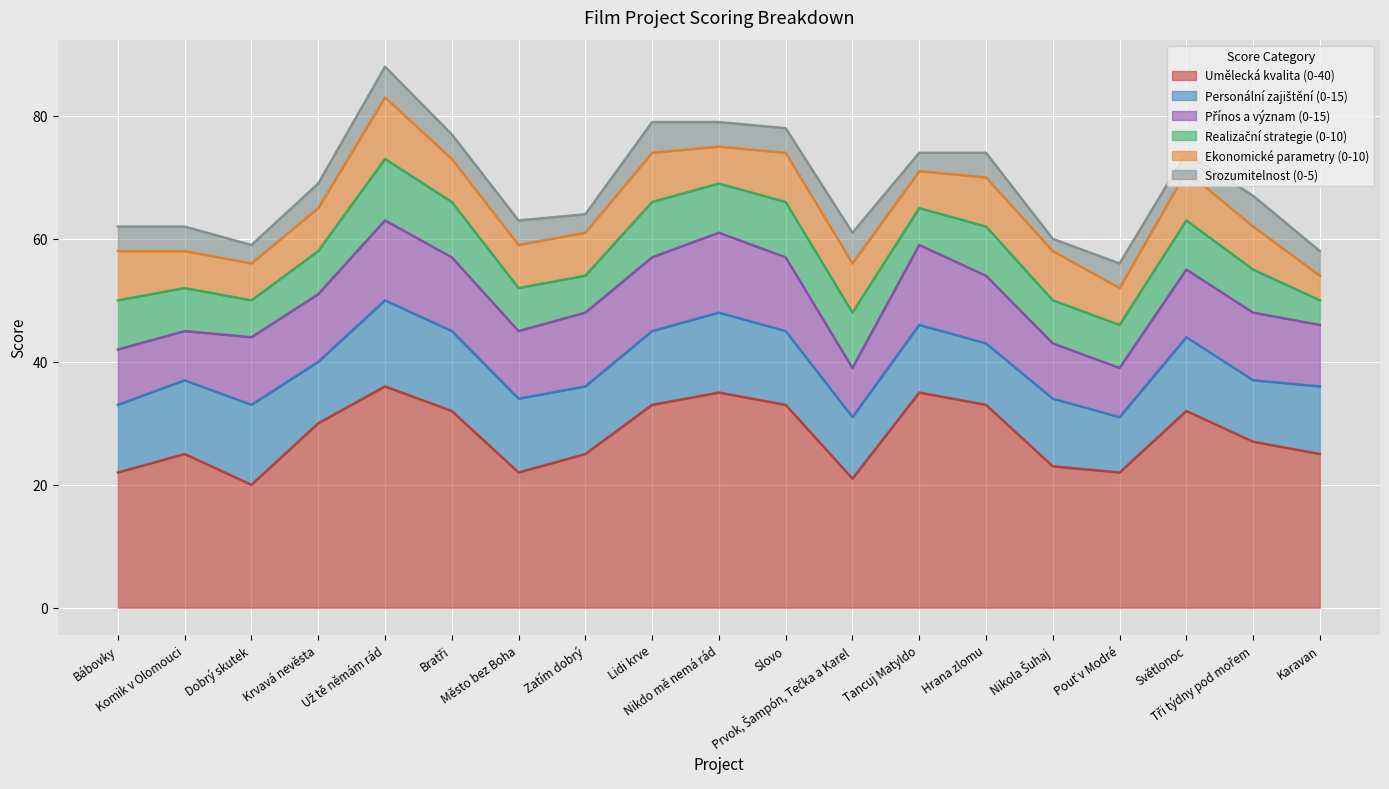

What is the average value of the Umělecká kvalita (0-40) series?

28